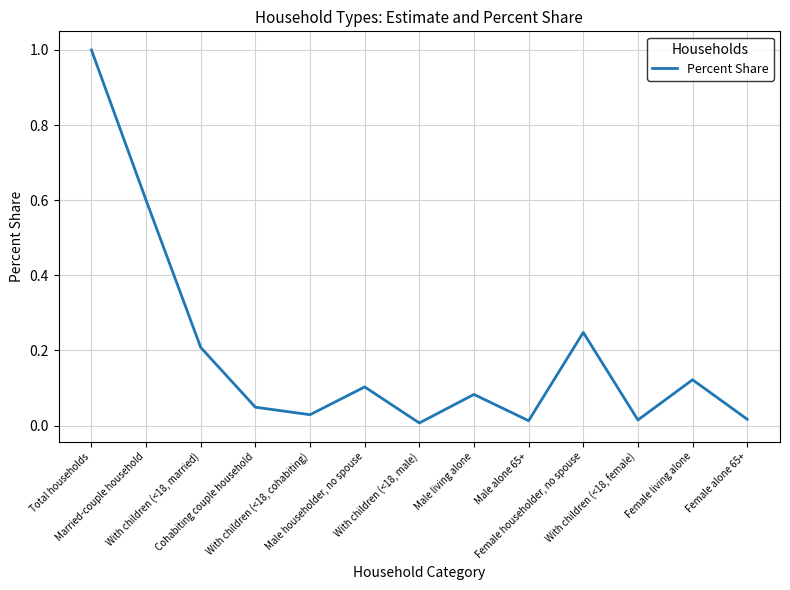

What is the difference between the maximum and minimum values?

1.0